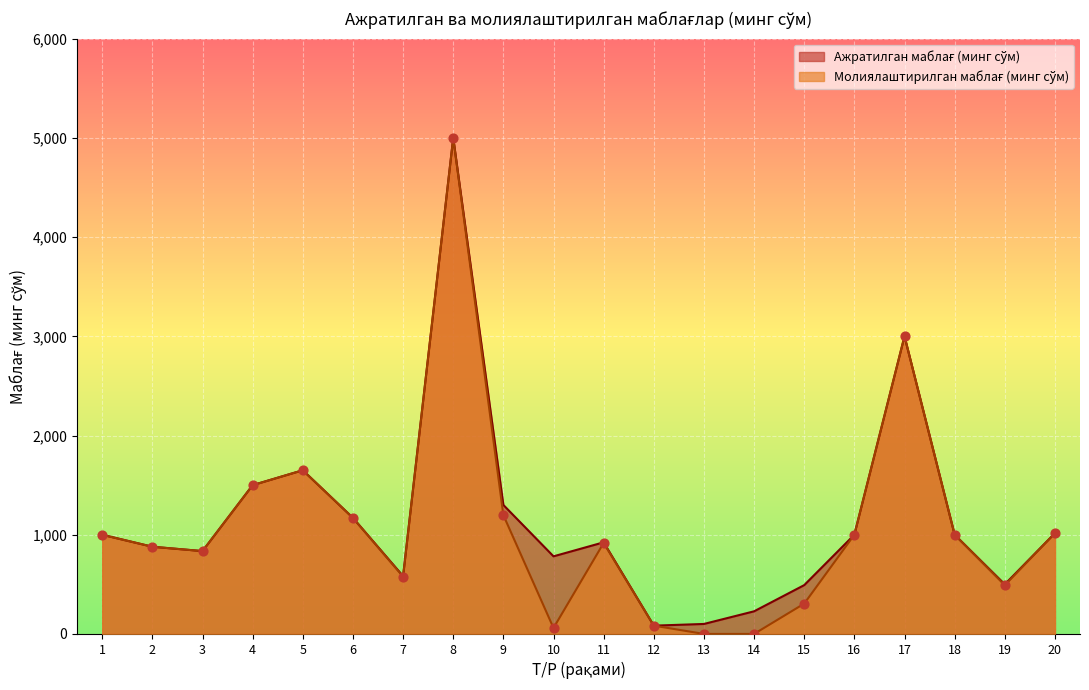

What are all the series names shown in the legend?

Ажратилган маблағ (минг сўм), Молиялаштирилган маблағ (минг сўм)